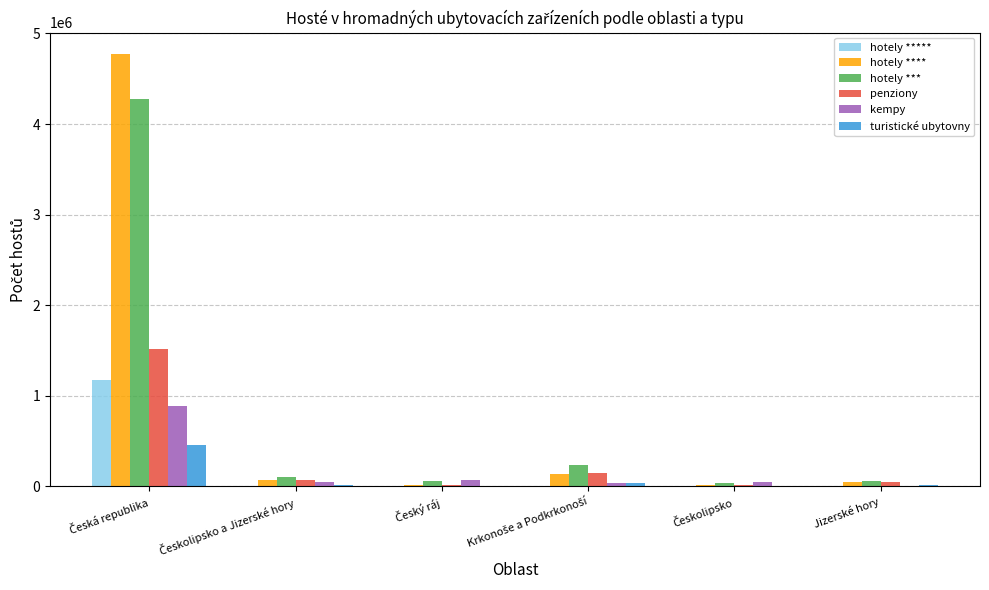

Which series has the widest spread of values?

hotely ****